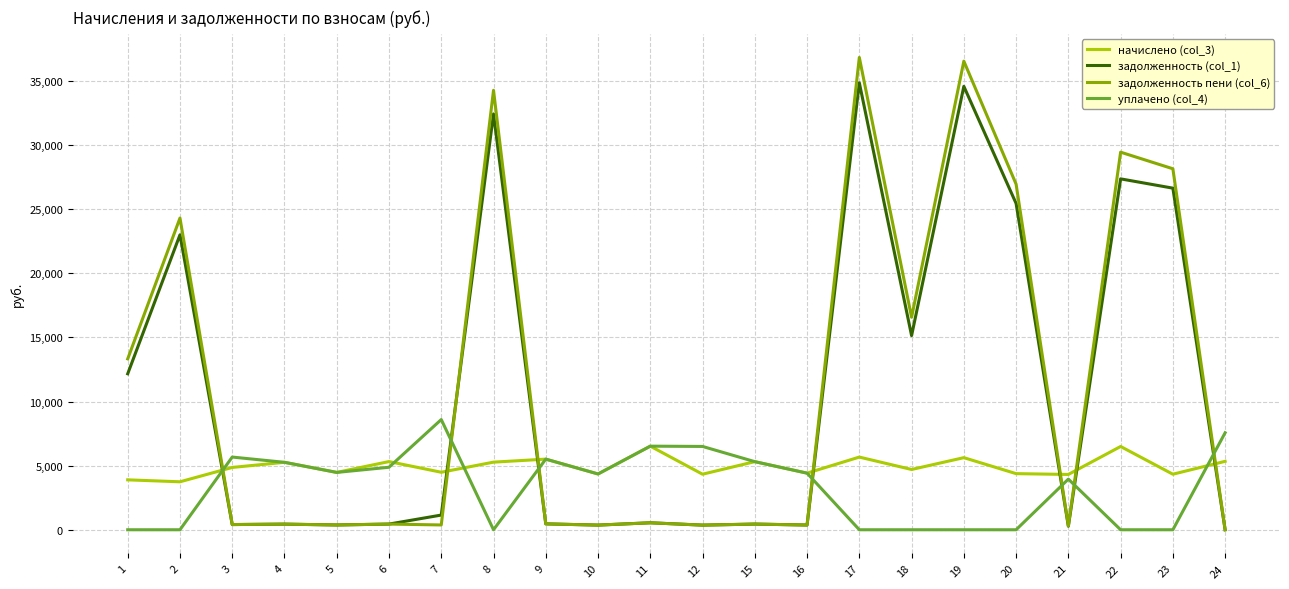

The value of начислено (col_3) at 8 is 5272.4. True or false?

True